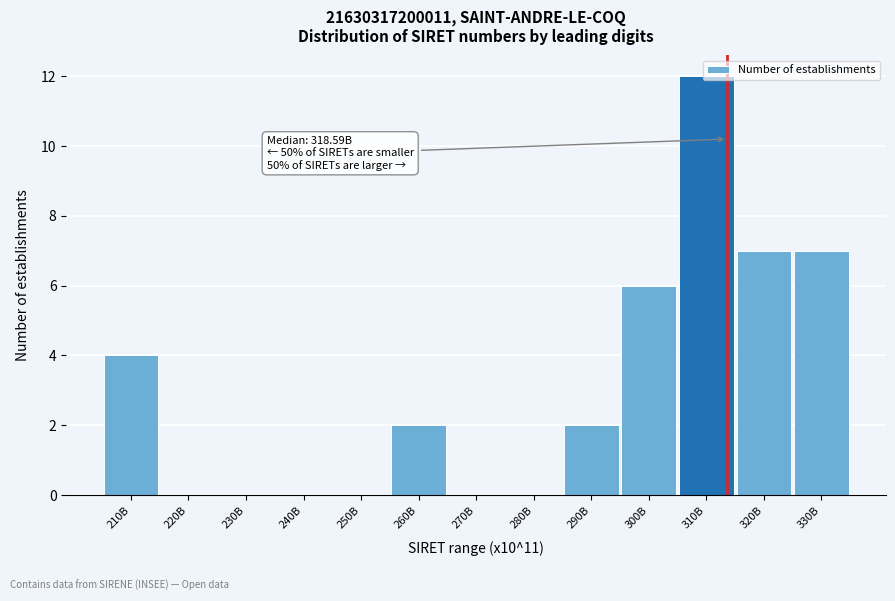

Which category has the highest value across all series?

310B